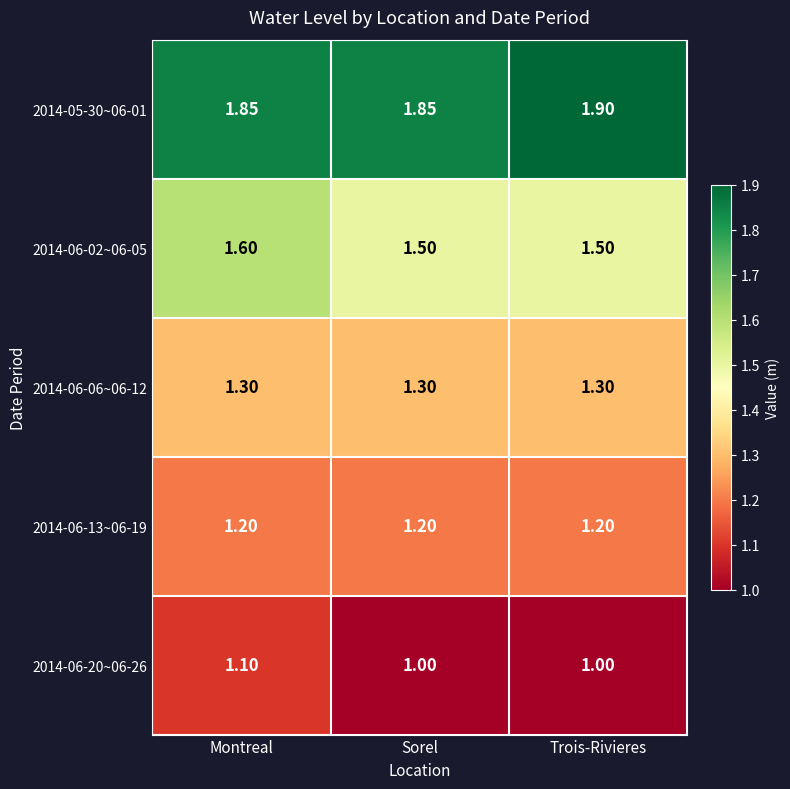

At which category is the sum across all series the highest?

Montreal